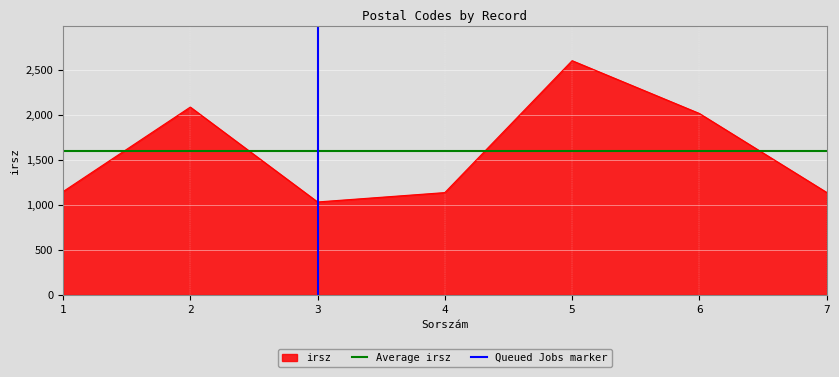

The value of irsz at 3 is 669. True or false?

False